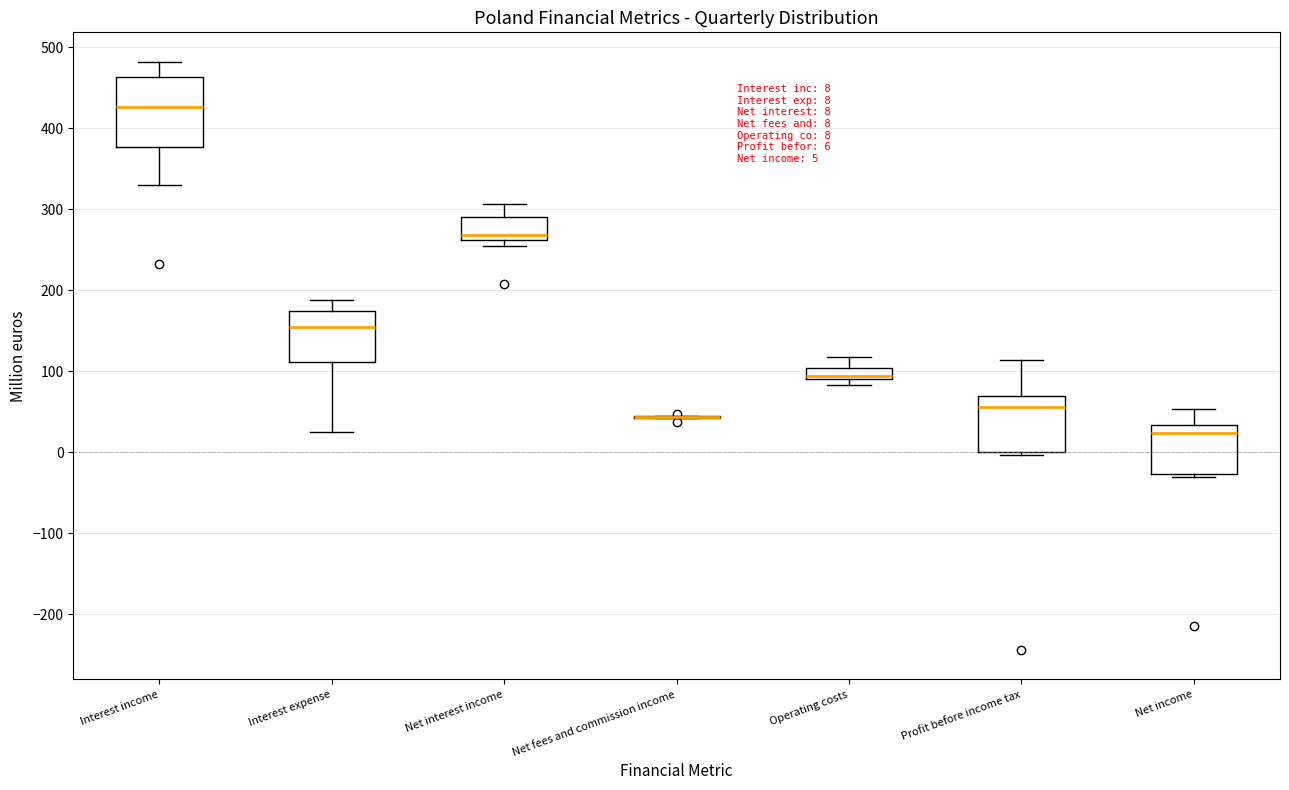

Comparing the boxes themselves (not the whiskers), which one is the tallest?

Interest income